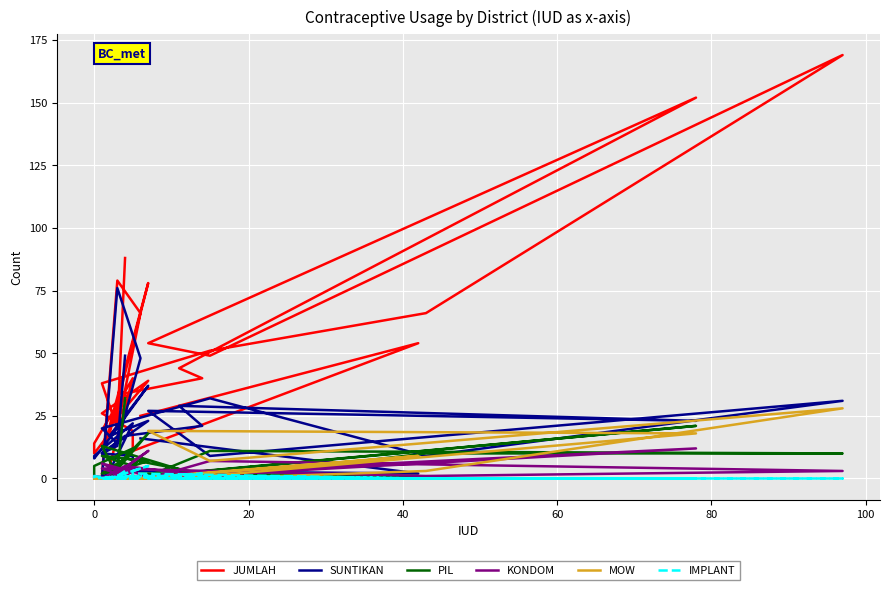

How many values in the MOW series exceed 0?

6